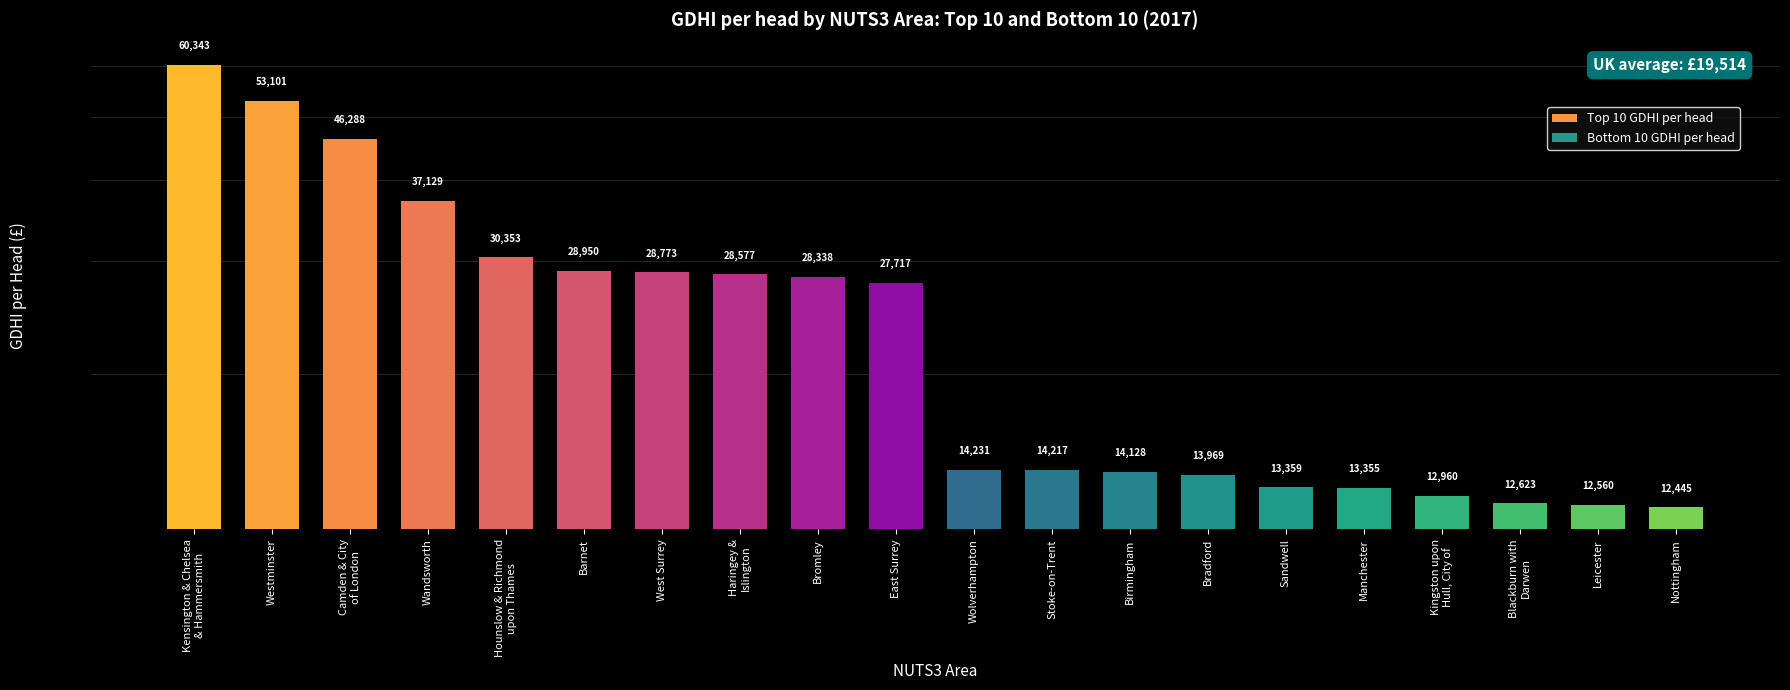

Rank the categories by value from lowest to highest.

Nottingham, Leicester, Blackburn with
Darwen, Kingston upon
Hull, City of, Manchester, Sandwell, Bradford, Birmingham, Stoke-on-Trent, Wolverhampton, East Surrey, Bromley, Haringey &
Islington, West Surrey, Barnet, Hounslow & Richmond
upon Thames, Wandsworth, Camden & City
of London, Westminster, Kensington & Chelsea
& Hammersmith